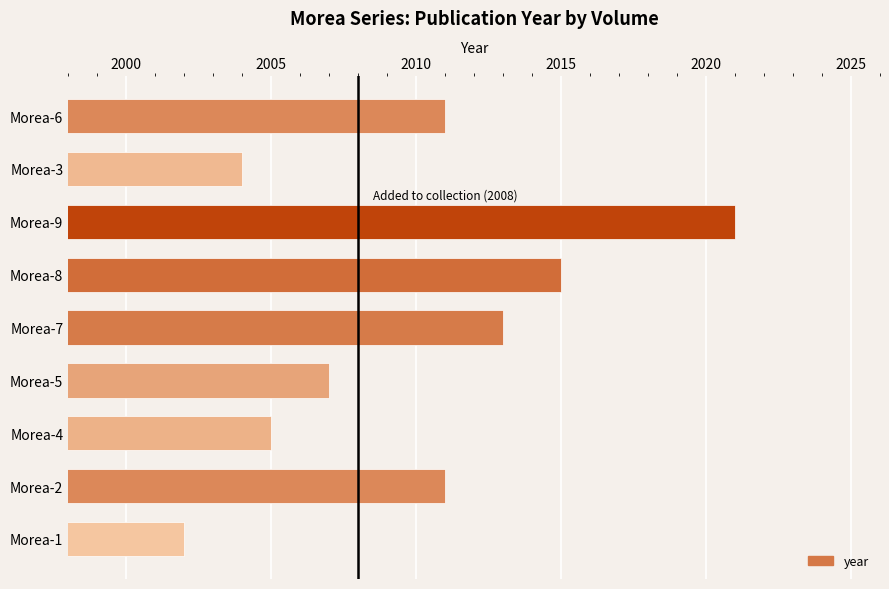

The value at Morea-7 is 2013. True or false?

True